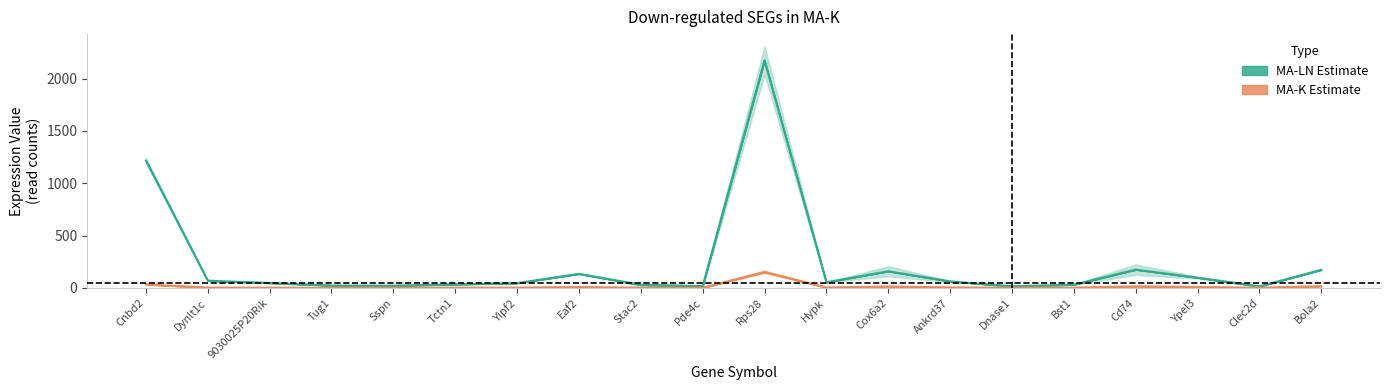

What is the value of the MA-K-R2 point at the 2nd from the left?

2.6